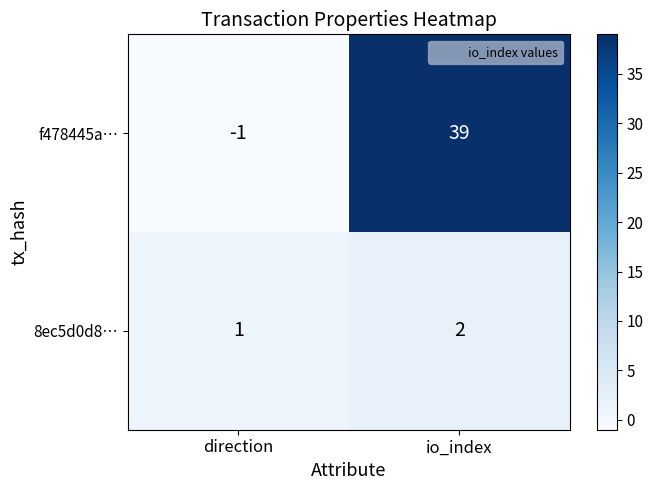

True or false: f478445a… has a value of 39 at io_index.

True